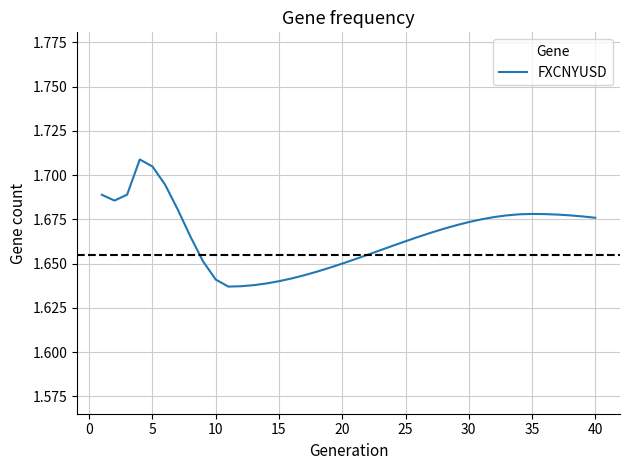

Reading left to right, extract all data points from this chart.

1.7	1.7	1.7	1.7	1.7	1.7	1.7	1.7	1.7	1.6	1.6	1.6	1.6	1.6	1.6	1.6	1.6	1.6	1.6	1.6	1.7	1.7	1.7	1.7	1.7	1.7	1.7	1.7	1.7	1.7	1.7	1.7	1.7	1.7	1.7	1.7	1.7	1.7	1.7	1.7